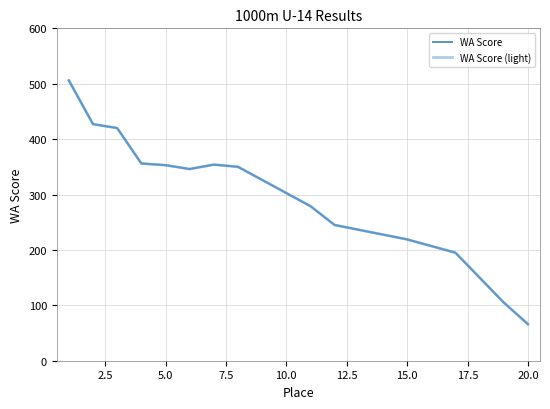

Is this an area chart (filled region under the line)?

No